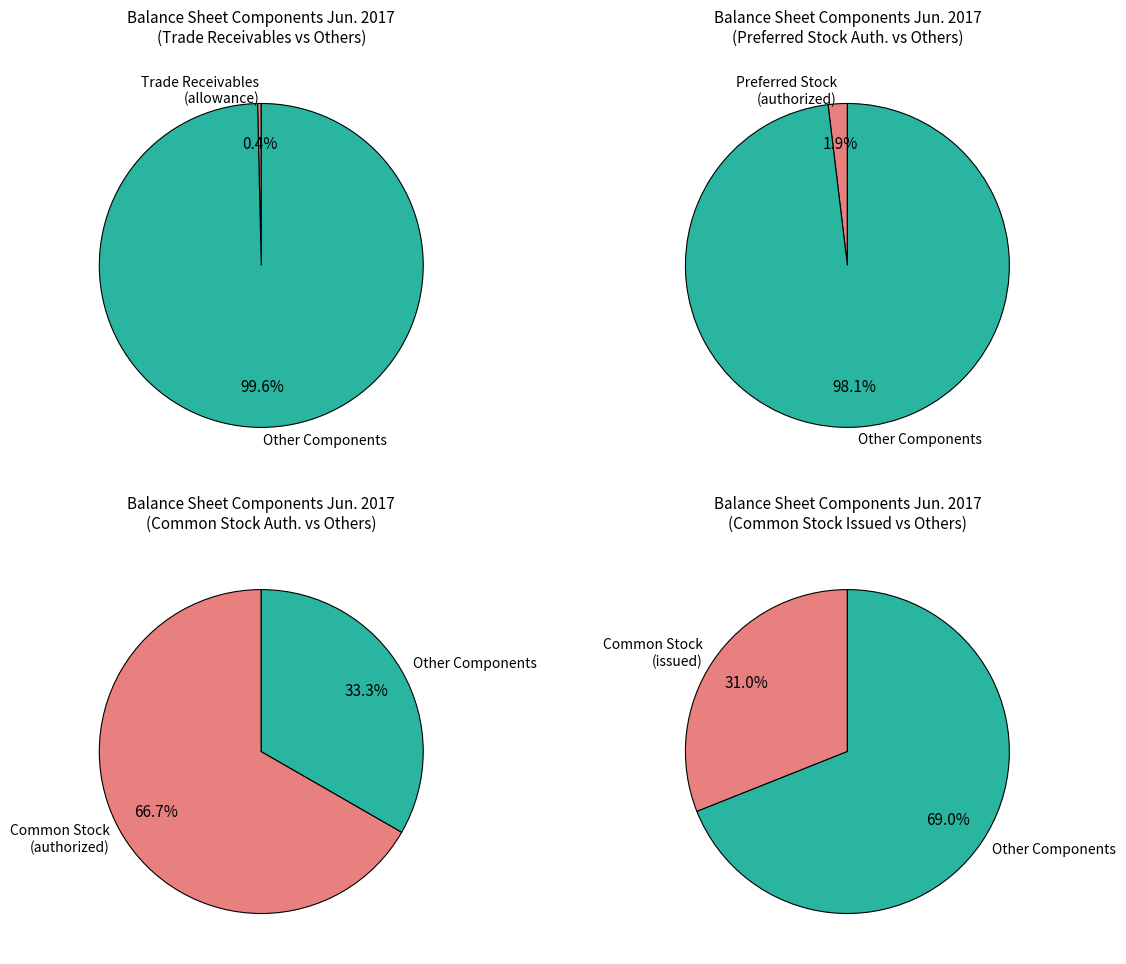

What is the change in value from Preferred stock, authorized shares to Common stock, authorized shares?

+68000